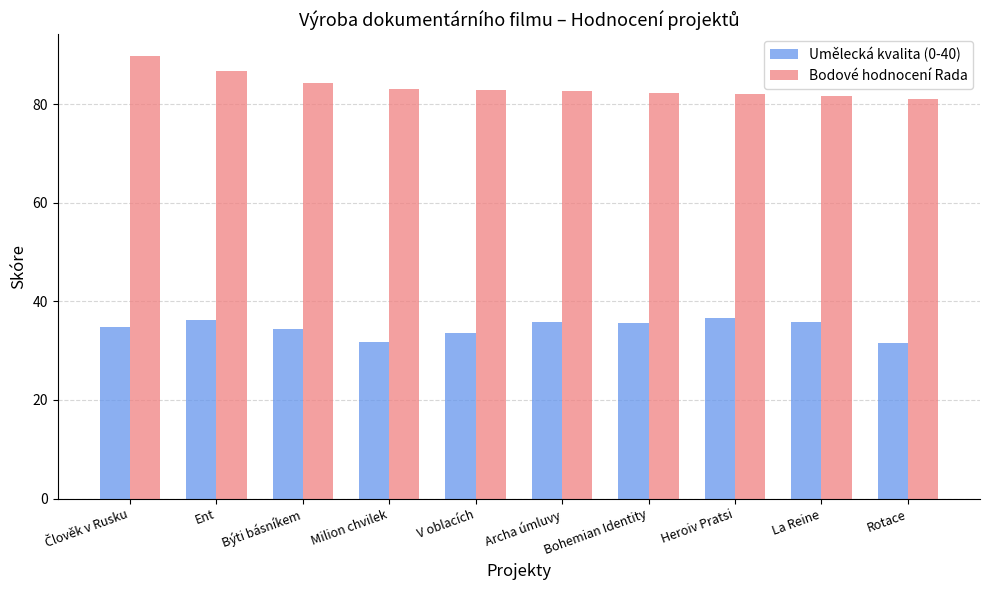

List the series in order of their overall mean, highest first.

Bodové hodnocení Rada, Umělecká kvalita (0-40)